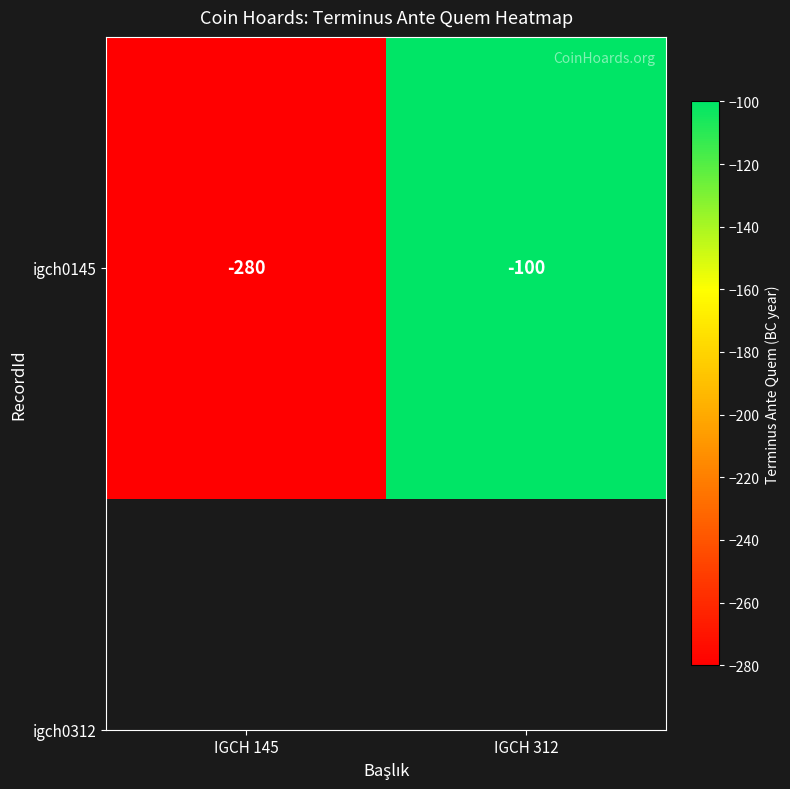

What is the minimum value shown in the chart?

-280